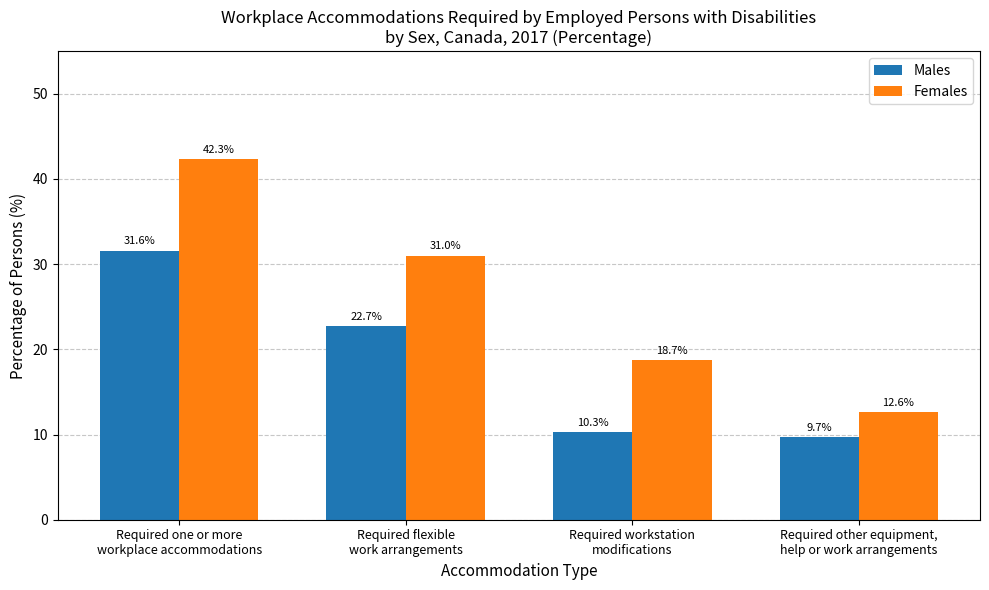

Reading right to left, extract all data points from this chart.

Males: Required other equipment,
help or work arrangements=9.7	Required workstation
modifications=10.3	Required flexible
work arrangements=22.7	Required one or more
workplace accommodations=31.6
Females: Required other equipment,
help or work arrangements=12.6	Required workstation
modifications=18.7	Required flexible
work arrangements=31.0	Required one or more
workplace accommodations=42.3